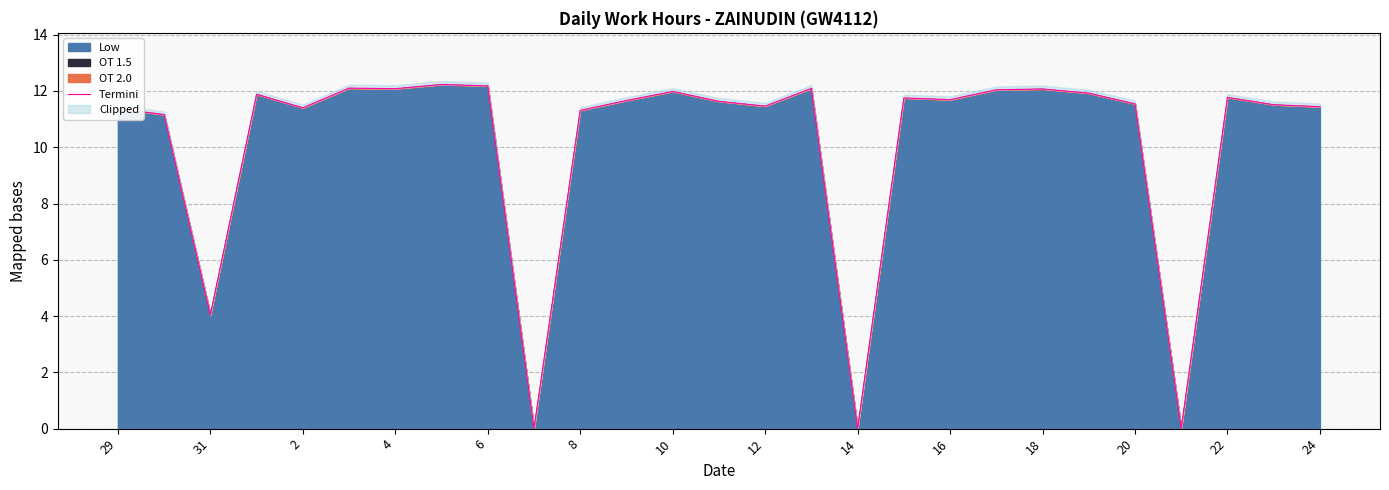

What is the maximum value shown in the chart?

12.2